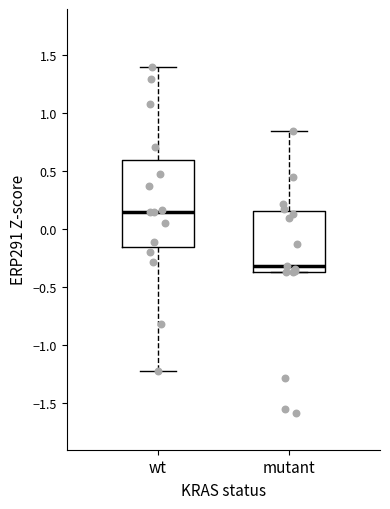

Reading left to right, transcribe this box plot: for each box, give where its median line is, the range the box spans, and where its two whiskers end, as read against the y-axis. The values are not printed on the chart, so give them approximately, as read against the axis.

wt: median 0.15, box -0.15 to 0.60, whiskers -1.20 to 1.40
mutant: median -0.30, box -0.35 to 0.15, whiskers -0.35 to 0.85